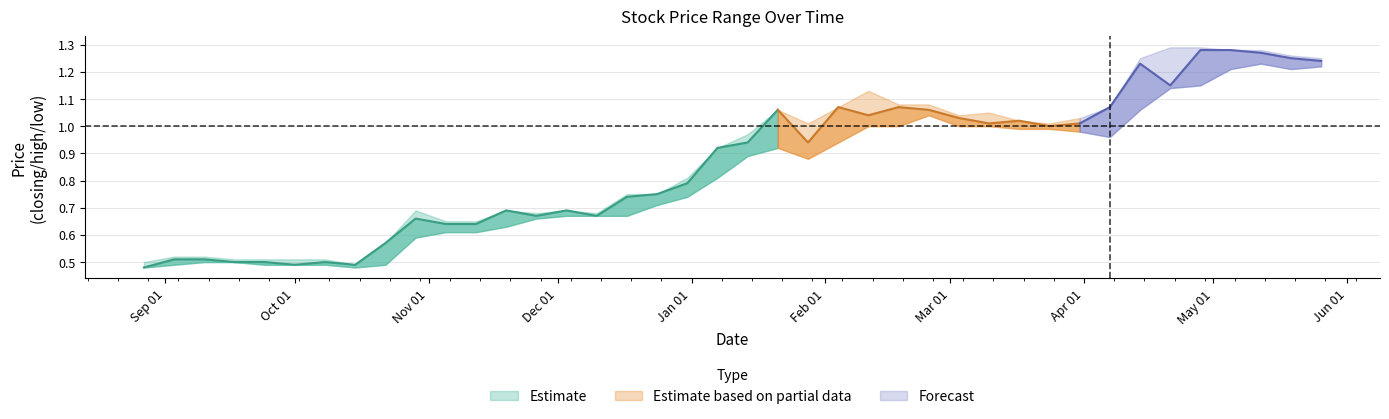

Reading right to left, transcribe all the data shown in this chart.

high: 39=0.5	38=0.5	37=0.5	36=0.5	35=0.5	34=0.5	33=0.5	32=0.5	31=0.6	30=0.7	29=0.7	28=0.7	27=0.7	26=0.7	25=0.7	24=0.7	23=0.8	22=0.8	21=0.8	20=0.9	19=1.0	18=1.1	17=1.0	16=1.1	15=1.1	14=1.1	13=1.1	12=1.0	11=1.1	10=1.0	9=1.0	8=1.0	7=1.1	6=1.2	5=1.3	4=1.3	3=1.3	low=1.3	closing=1.3	high=1.2
closing: 39=0.5	38=0.5	37=0.5	36=0.5	35=0.5	34=0.5	33=0.5	32=0.5	31=0.6	30=0.7	29=0.6	28=0.6	27=0.7	26=0.7	25=0.7	24=0.7	23=0.7	22=0.8	21=0.8	20=0.9	19=0.9	18=1.1	17=0.9	16=1.1	15=1.0	14=1.1	13=1.1	12=1.0	11=1.0	10=1.0	9=1.0	8=1.0	7=1.1	6=1.2	5=1.1	4=1.3	3=1.3	low=1.3	closing=1.2	high=1.2
low: 39=0.5	38=0.5	37=0.5	36=0.5	35=0.5	34=0.5	33=0.5	32=0.5	31=0.5	30=0.6	29=0.6	28=0.6	27=0.6	26=0.7	25=0.7	24=0.7	23=0.7	22=0.7	21=0.7	20=0.8	19=0.9	18=0.9	17=0.9	16=0.9	15=1.0	14=1.0	13=1.0	12=1.0	11=1.0	10=1.0	9=1.0	8=1.0	7=1.0	6=1.1	5=1.1	4=1.1	3=1.2	low=1.2	closing=1.2	high=1.2